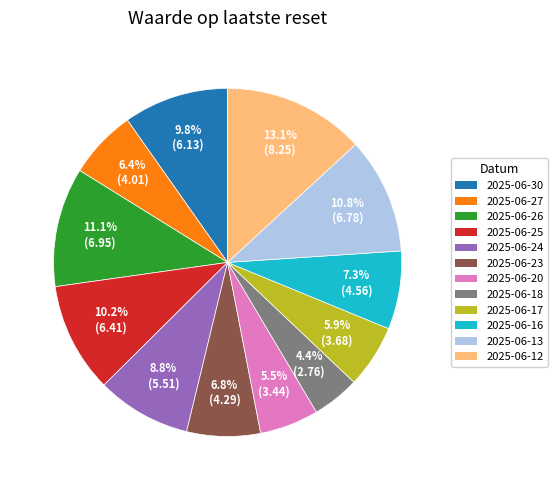

Which category has the smallest portion of the pie?

2025-06-18